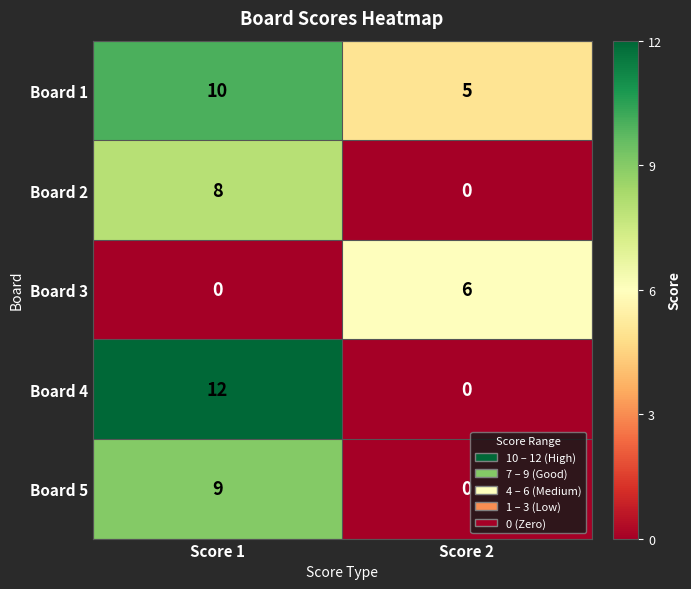

At which label is Board 5 closest to 4?

Score 2